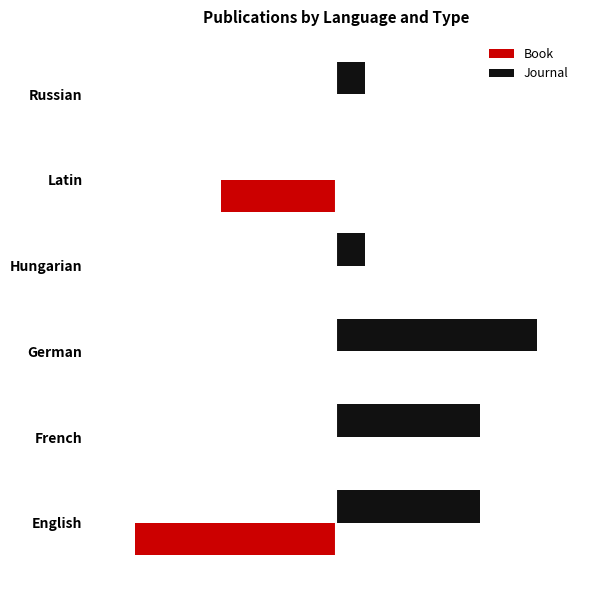

What are all the series names shown in the legend?

Book, Journal